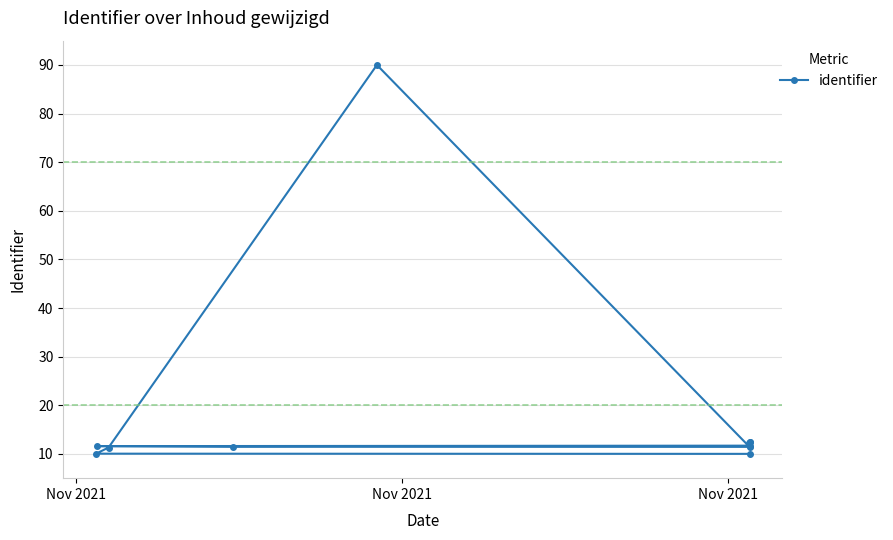

Reading right to left, transcribe all the data shown in this chart.

12.5	12.4	12.3	11.7	11.6	11.5	11.4	90.0	11.3	10.0	10.0